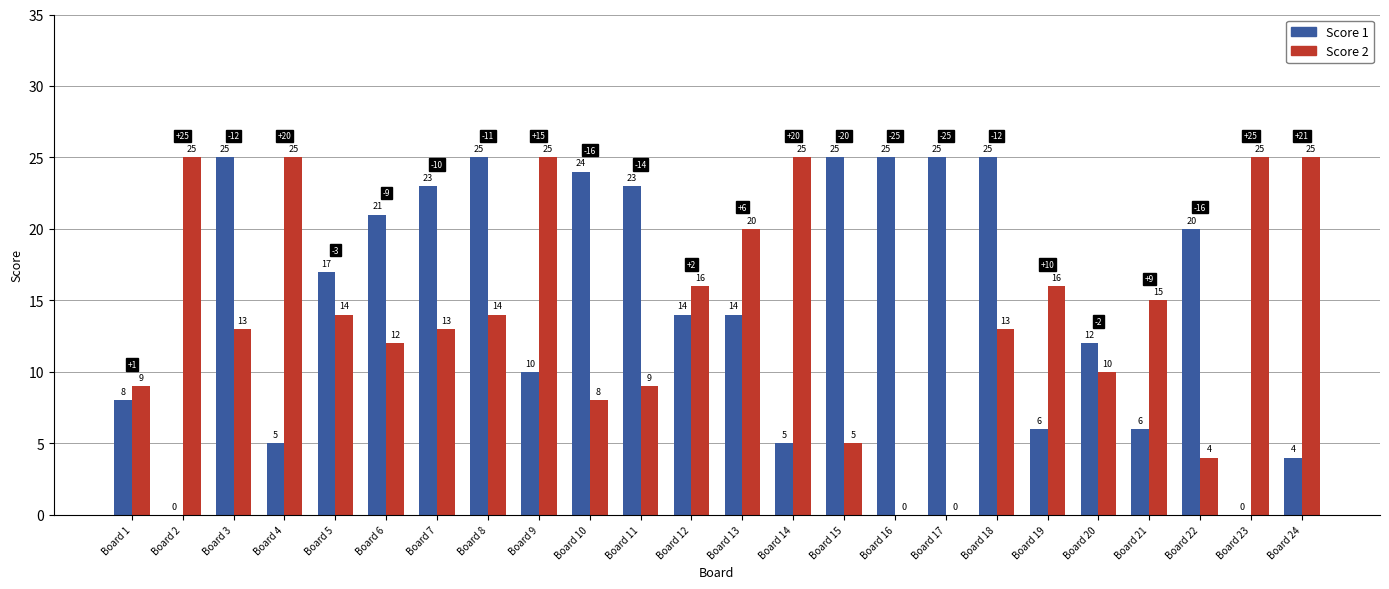

Between Board 12 and Board 19, which series saw the biggest shift?

Score 1